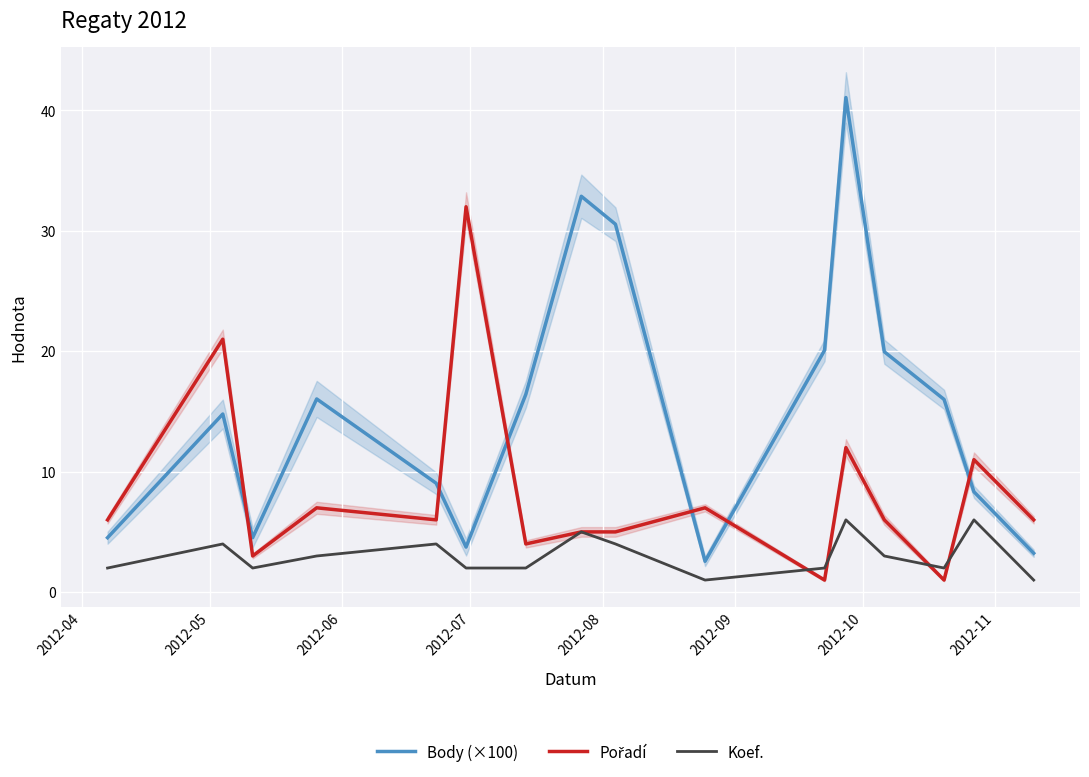

True or false: Koef. and Body (×100) intersect in this chart.

False